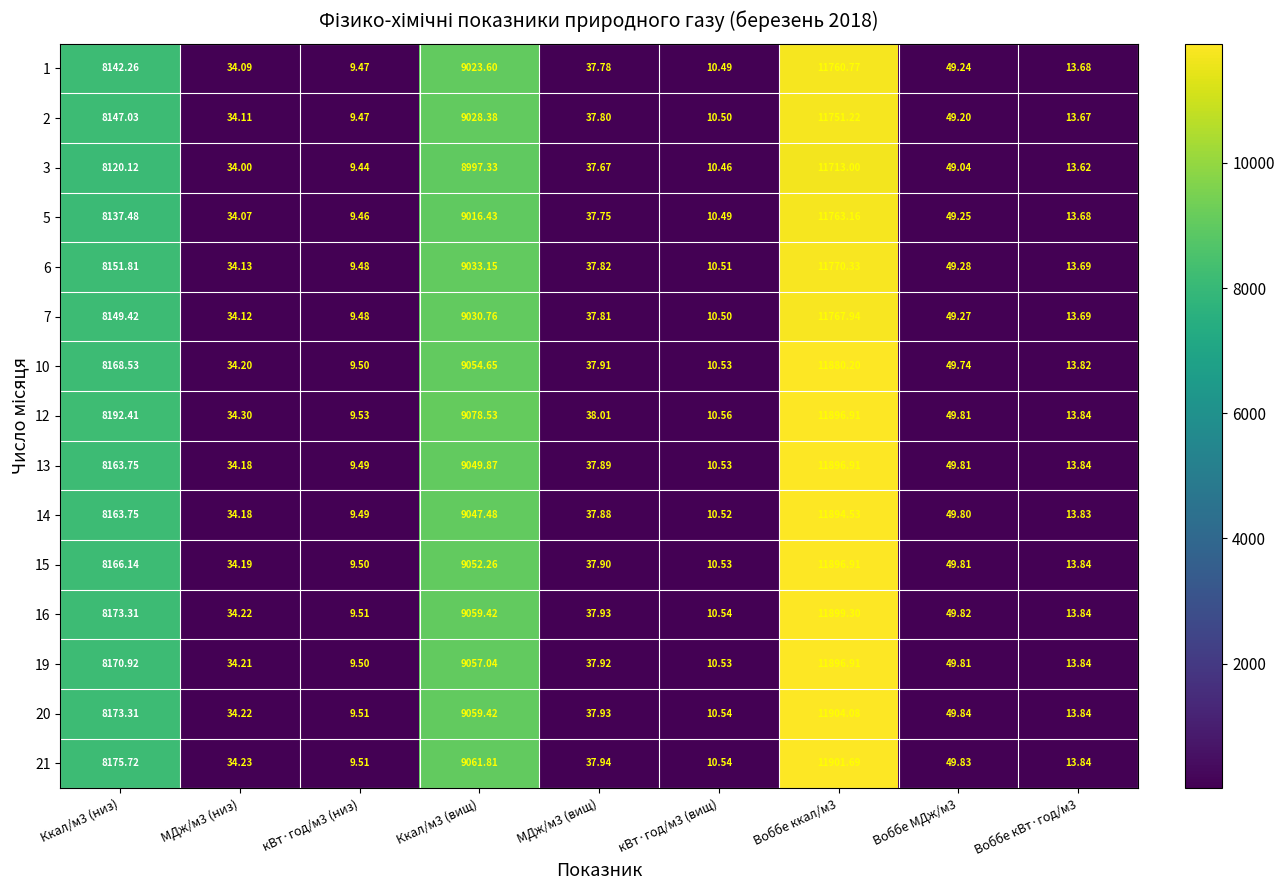

What is the greatest value displayed?

11904.1